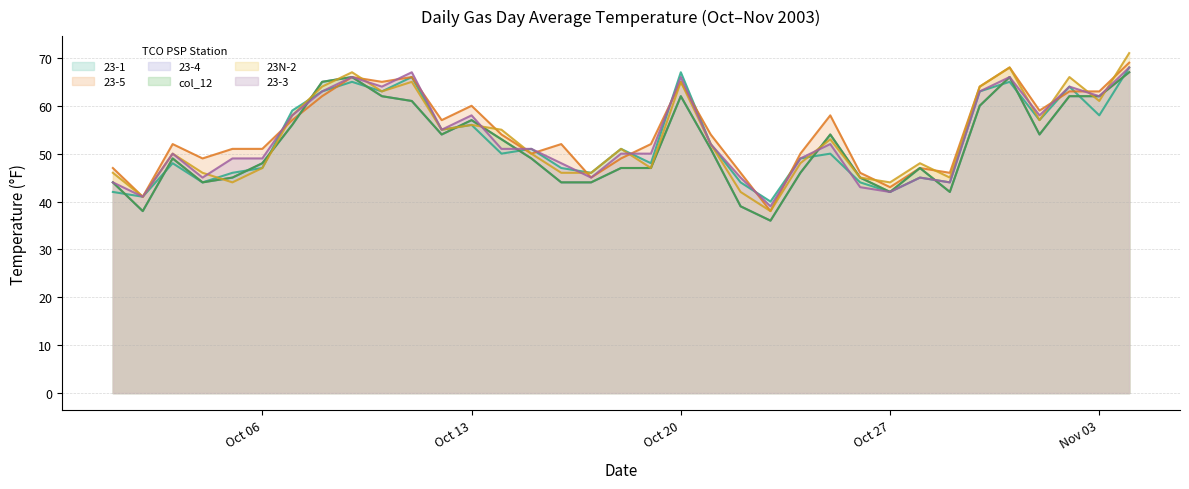

How many interior local peaks does the 23-5 series have?

9